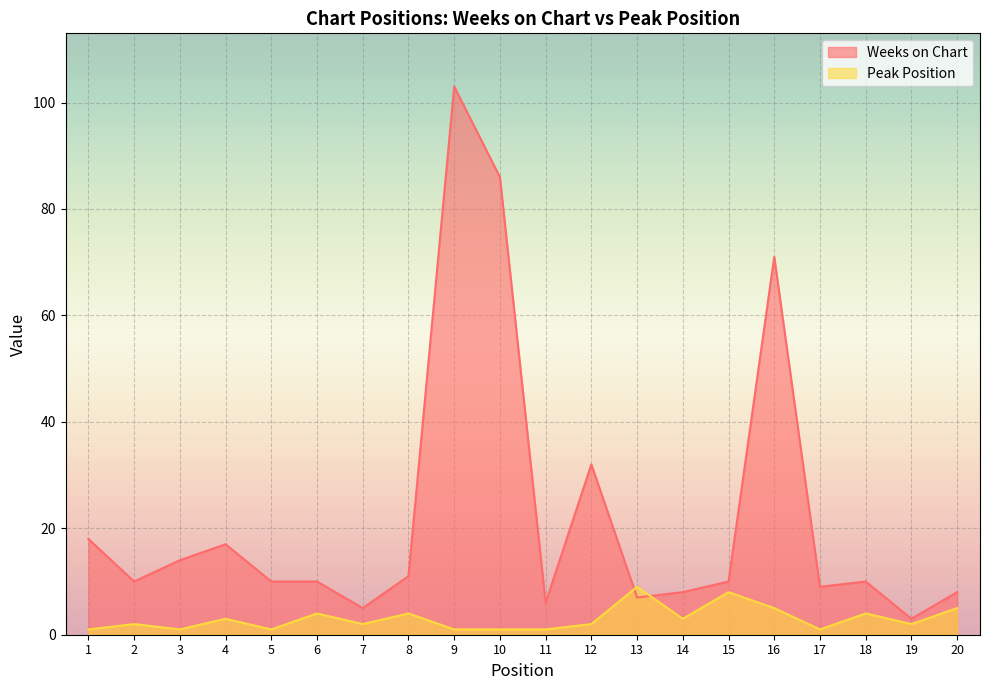

Where does the Peak Position series first go above 2?

4